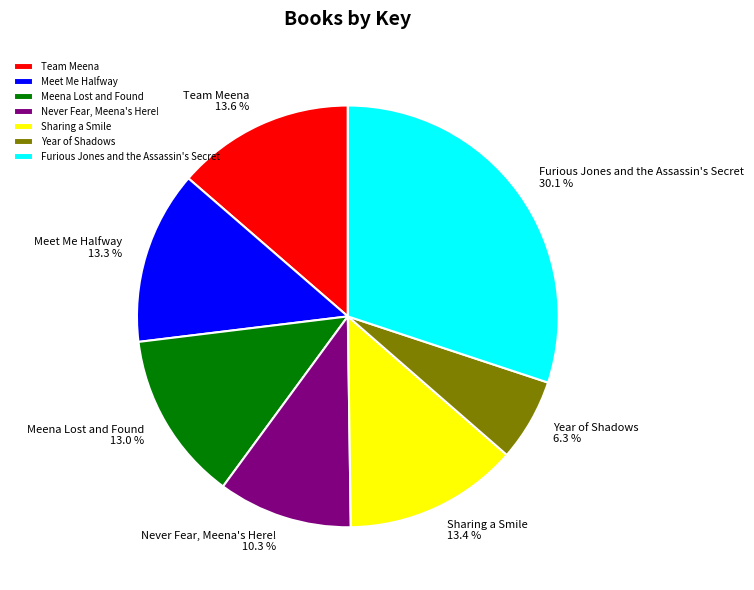

The Meet Me Halfway slice represents 21% of the pie. True or false?

False